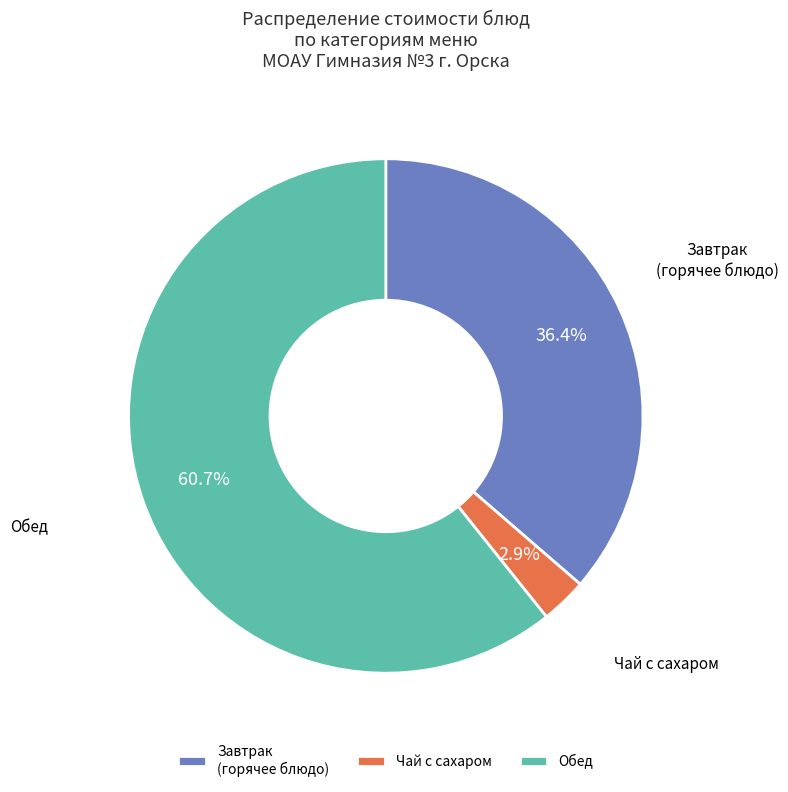

Which category has the biggest portion of the pie?

Обед